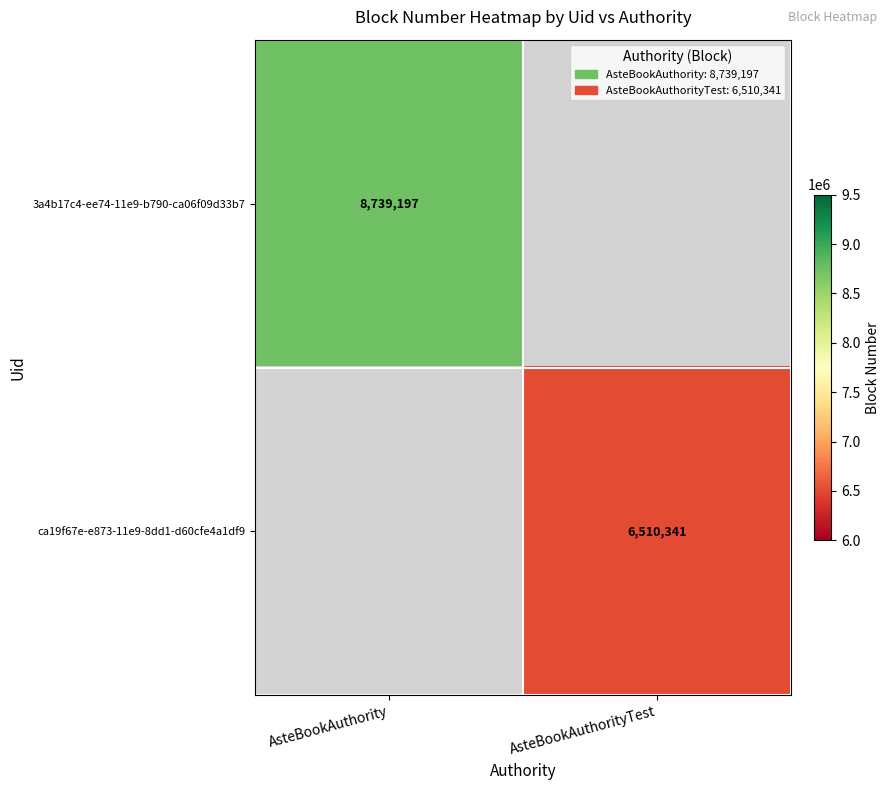

The 3a4b17c4-ee74-11e9-b790-ca06f09d33b7 series shows 4651431 at AsteBookAuthority. True or false?

False